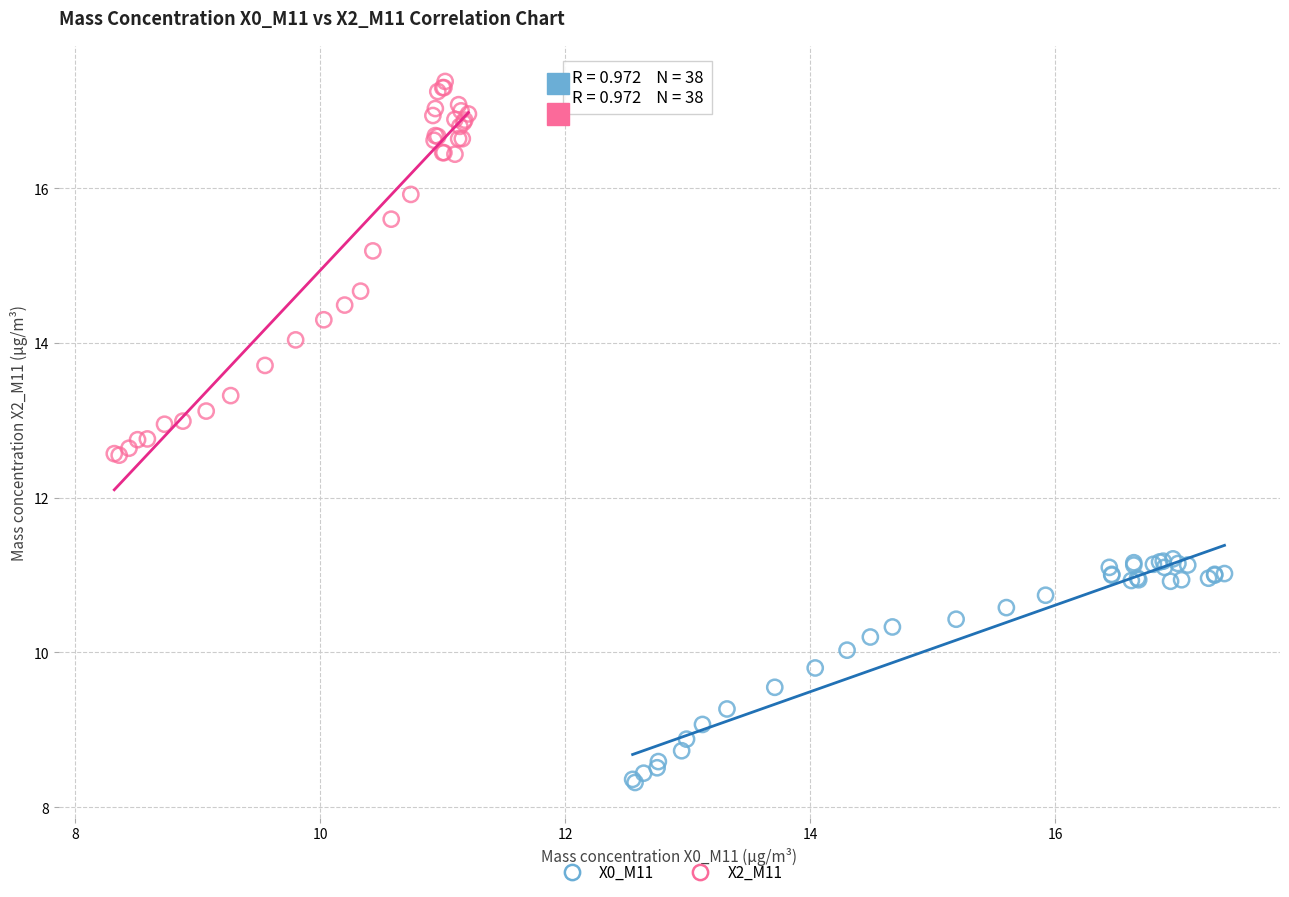

What are all the series names shown in the legend?

X0_M11, X2_M11